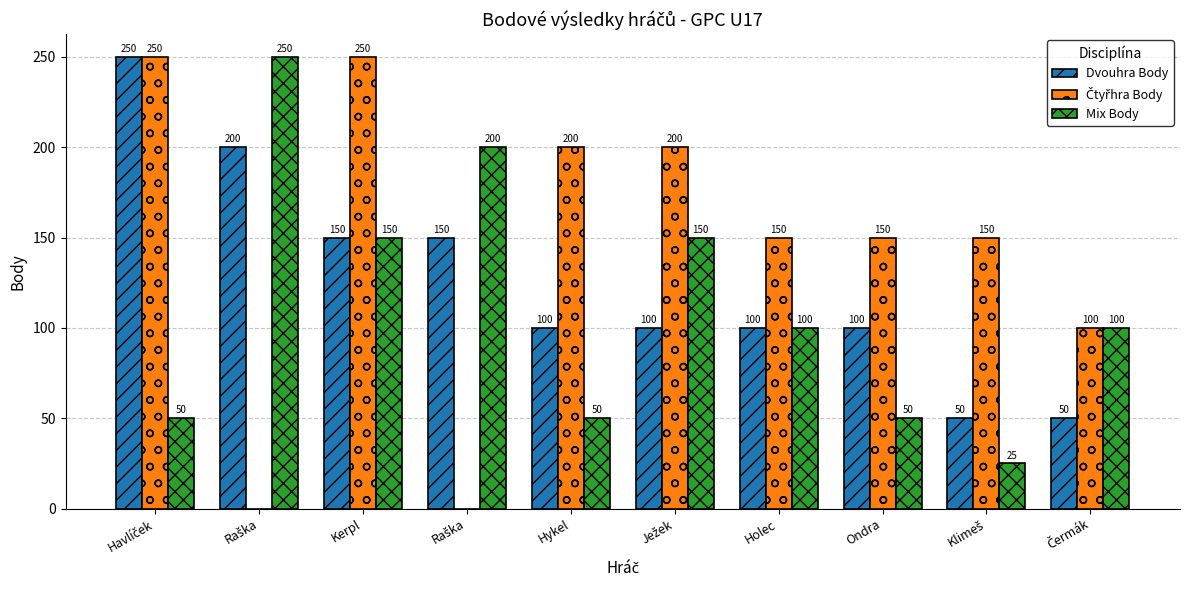

How many series are shown in this chart?

3